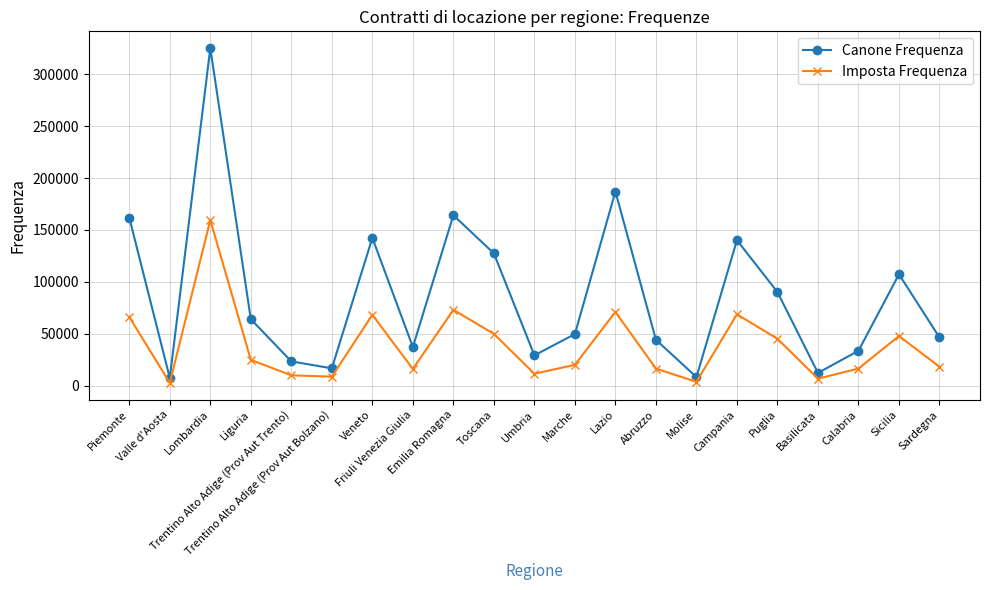

What is the value of the Imposta Frequenza point at the 12th from the left?

20168